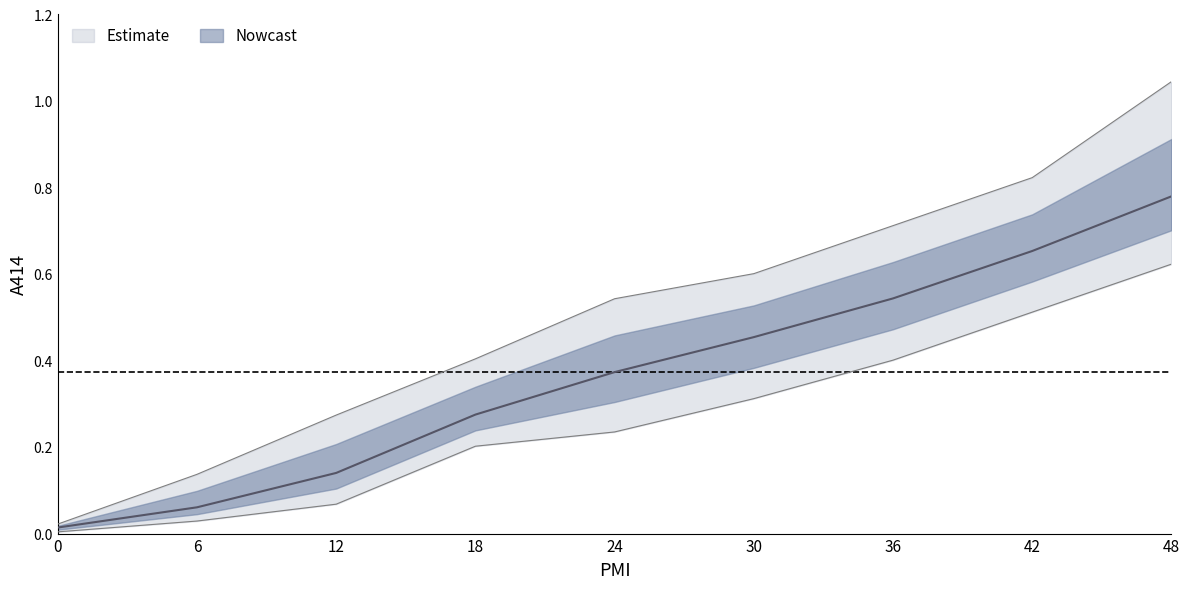

Which has a higher value, 6 or 12?

12